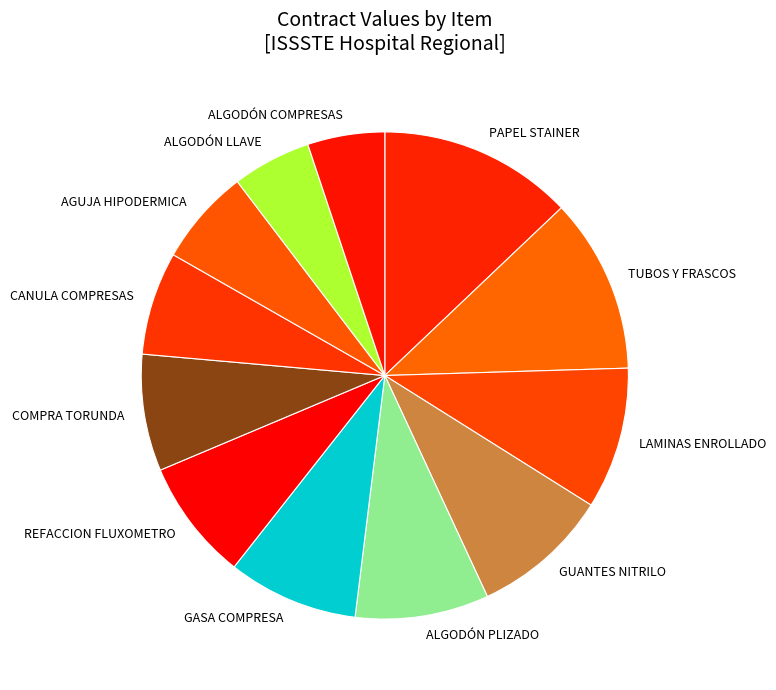

The ALGODÓN COMPRESAS slice represents 5% of the pie. True or false?

True